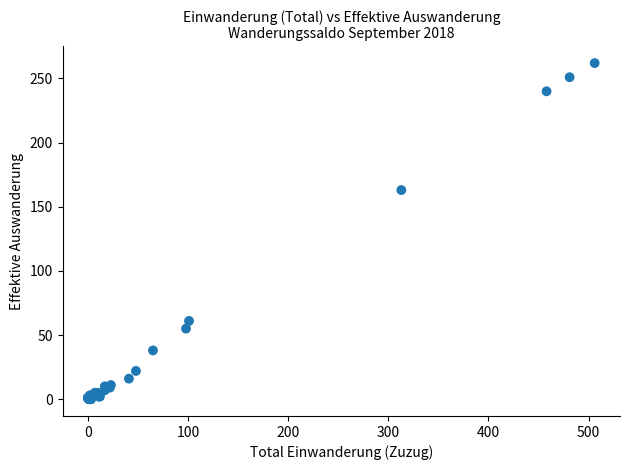

What Y value in the scatter plot is closest to 131?

163